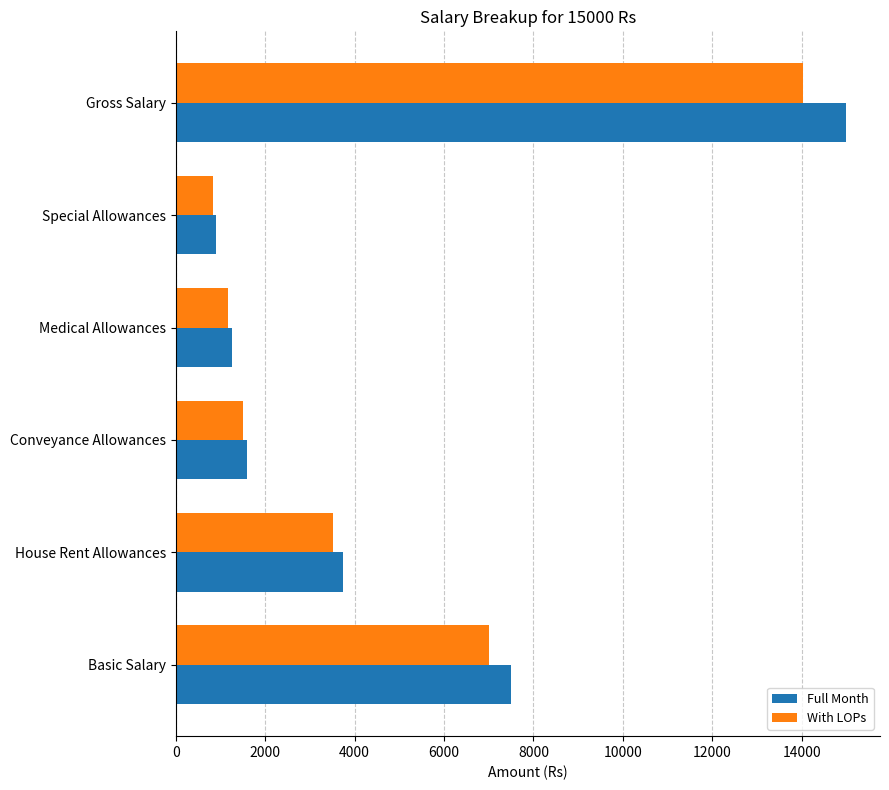

Rank the categories by Full Month value from highest to lowest.

Gross Salary, Basic Salary, House Rent Allowances, Conveyance Allowances, Medical Allowances, Special Allowances